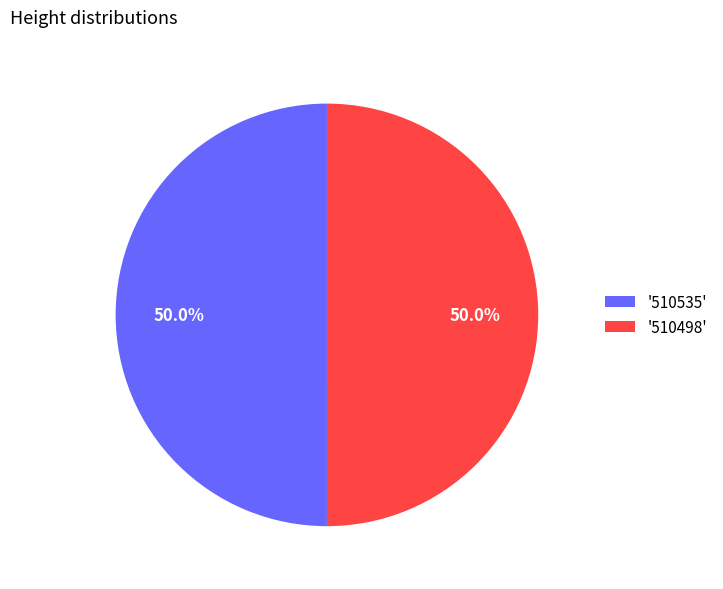

What is the ratio of the value at '510535' to the value at '510498'?

1.0